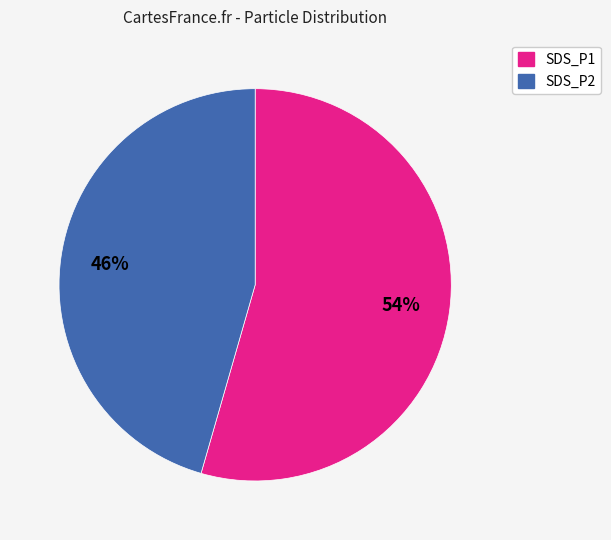

Count the number of slices in the pie.

2